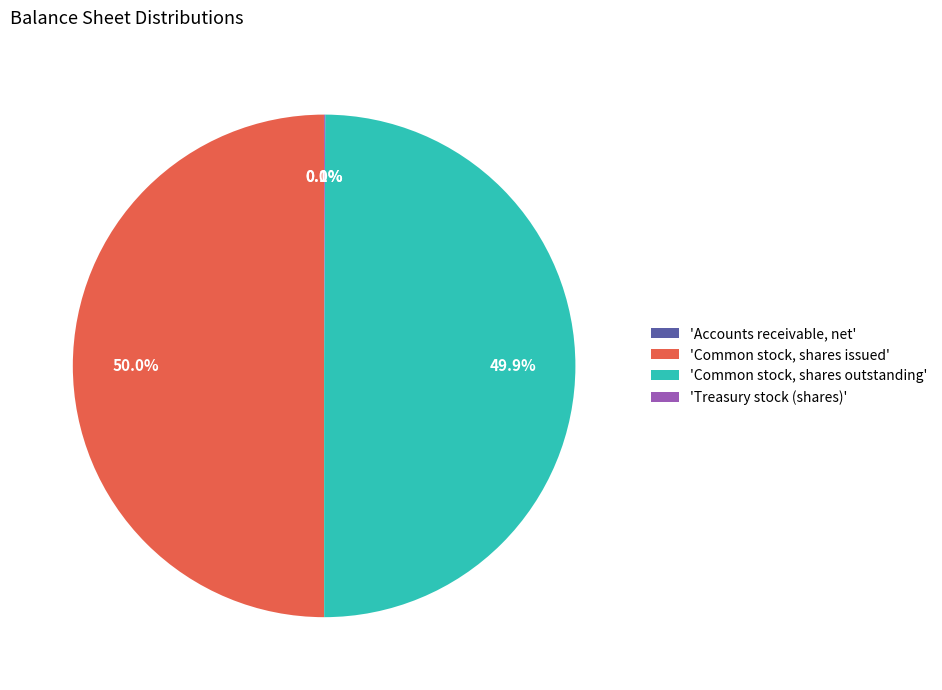

What percentage is NOT represented by 'Common stock, shares outstanding'?

50.1%